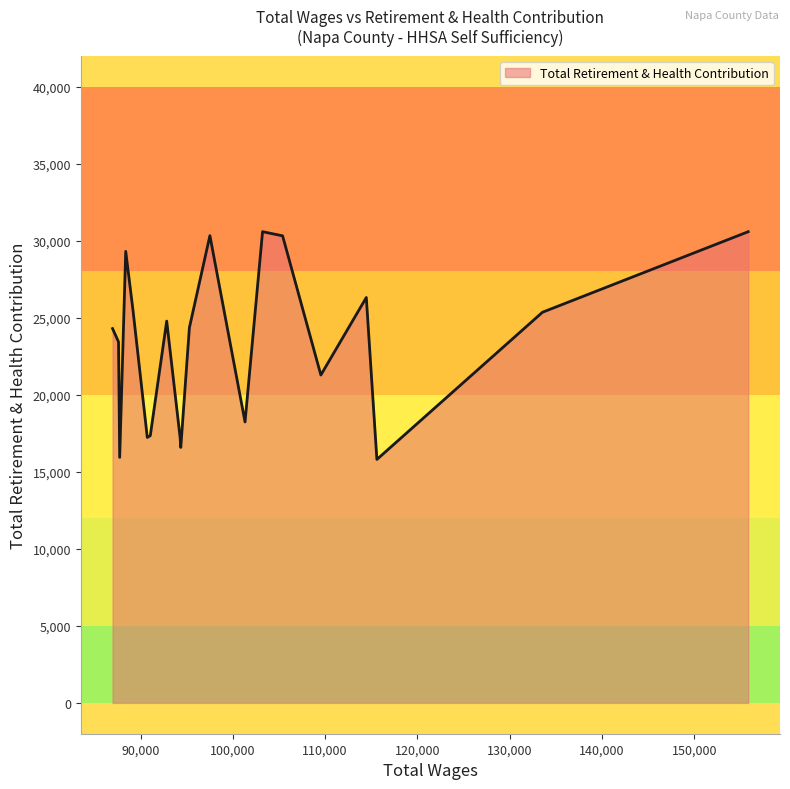

What is the minimum value shown in the chart?

15801